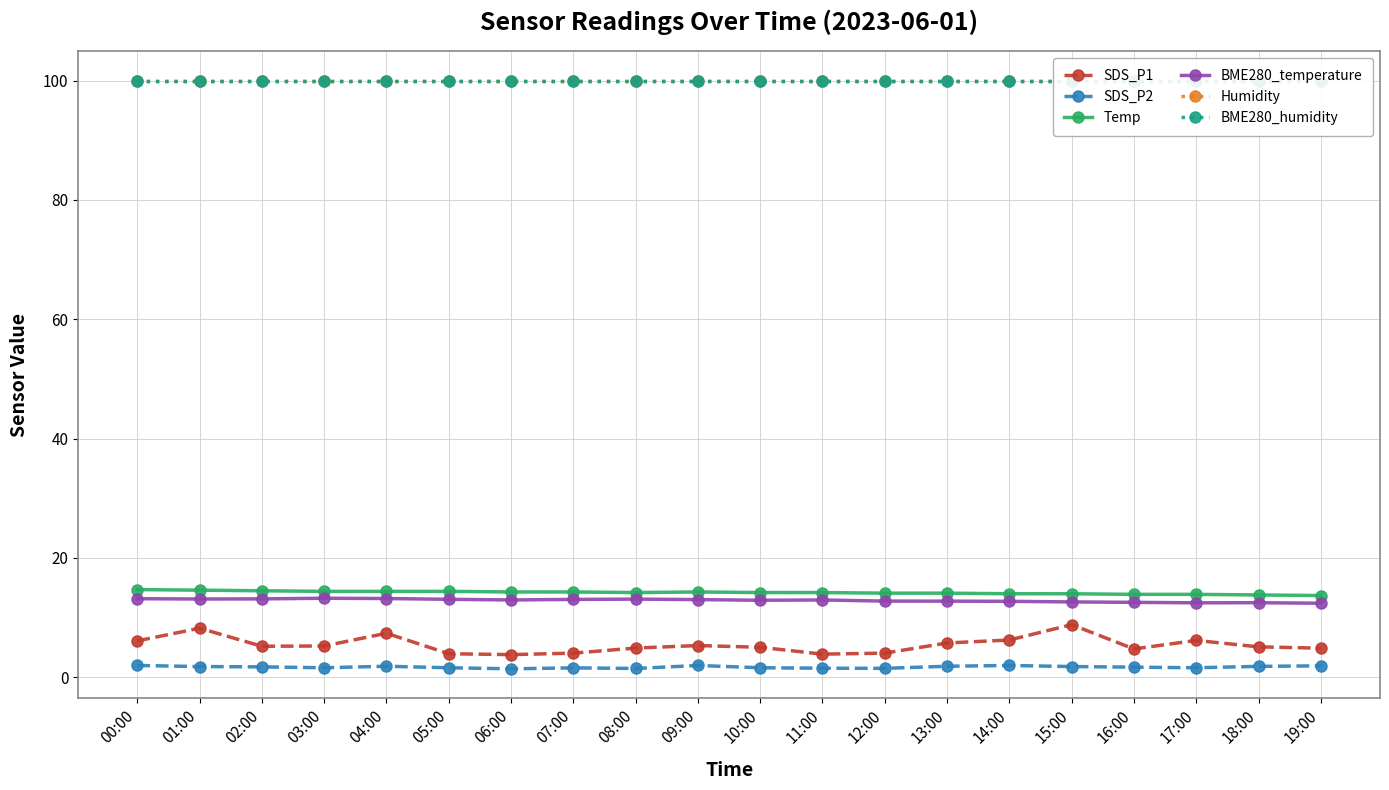

Which has a higher value, 06:00 or 11:00?

11:00